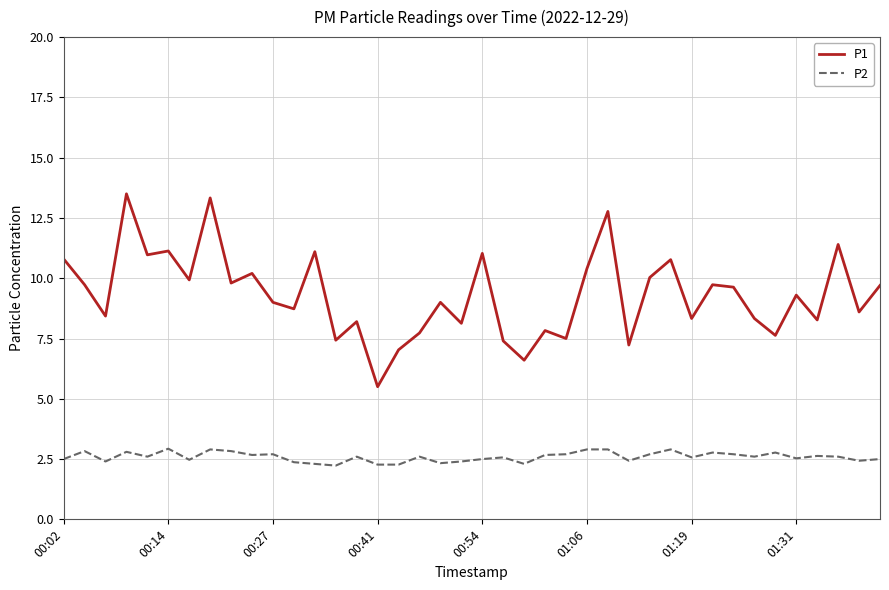

True or false: P2 has more than 1 interior local peaks.

True